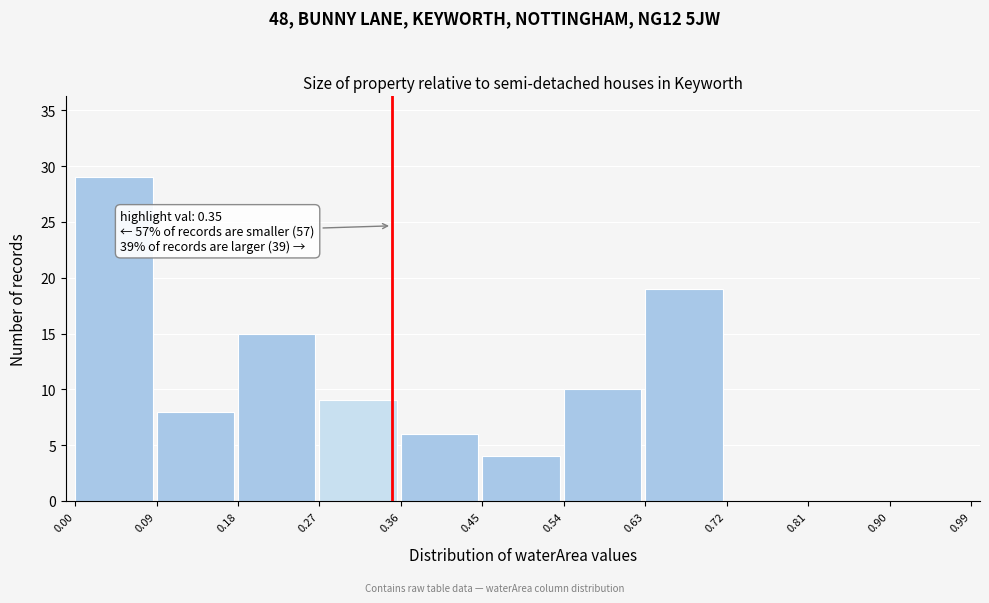

Over which range of the x-axis is the bar tallest?

0.00 to 0.09